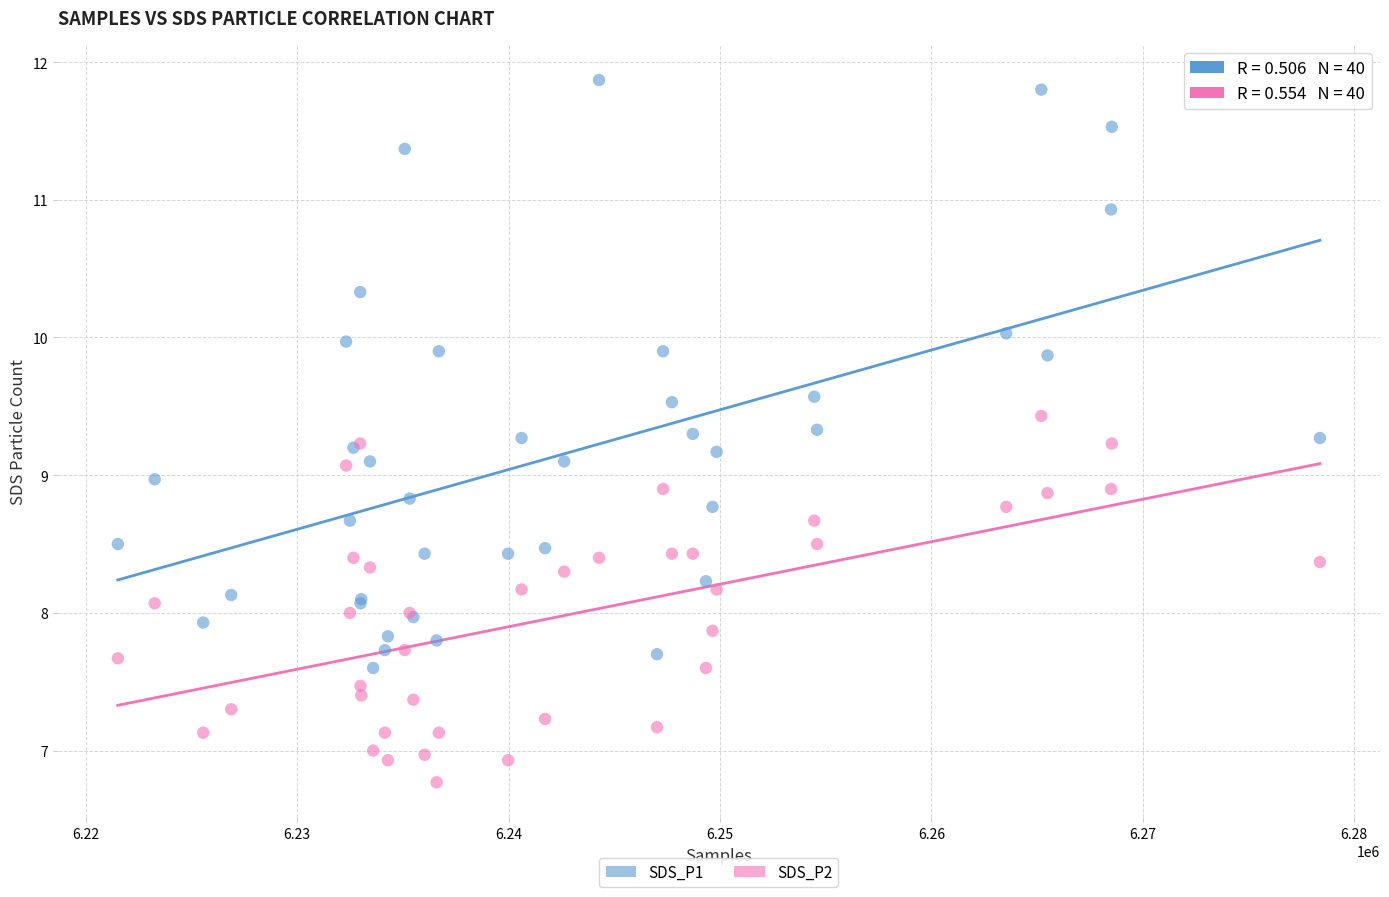

Which series has the widest spread of Y values?

SDS_P1